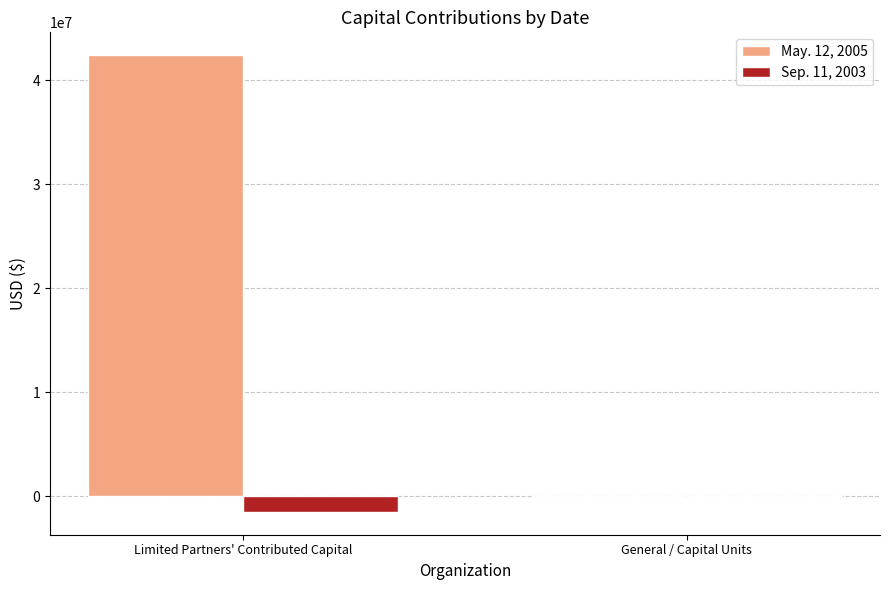

What is the total value across all series at General / Capital Units?

2500